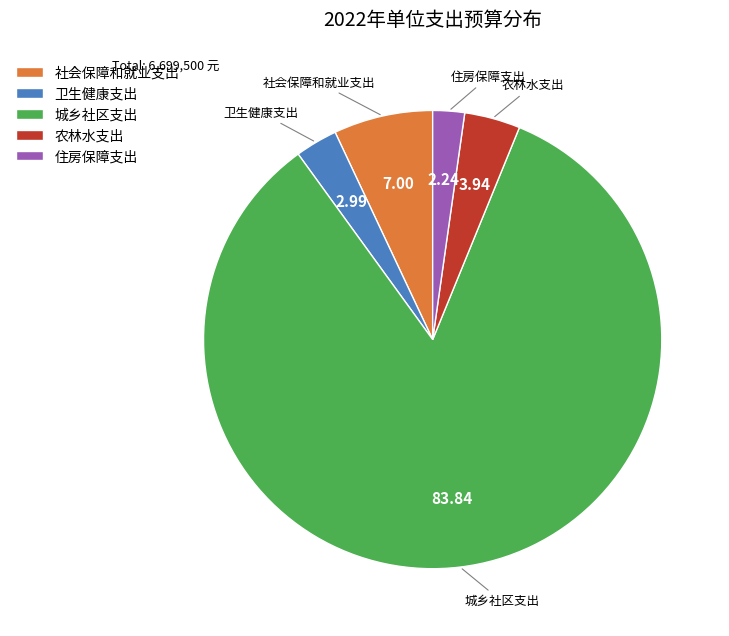

What is the majority slice?

城乡社区支出